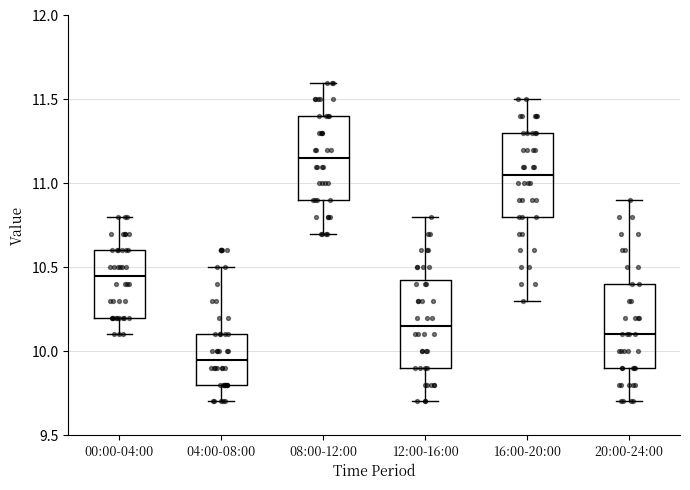

Reading left to right, read every box against the y-axis: the position of its median line, the range the box covers, and the ends of its whiskers. The values are not printed on the chart, so give them approximately, as read against the axis.

00:00-04:00: median 10.45, box 10.20 to 10.60, whiskers 10.10 to 10.80
04:00-08:00: median 9.95, box 9.80 to 10.10, whiskers 9.70 to 10.50
08:00-12:00: median 11.15, box 10.90 to 11.40, whiskers 10.70 to 11.60
12:00-16:00: median 10.15, box 9.90 to 10.45, whiskers 9.70 to 10.80
16:00-20:00: median 11.05, box 10.80 to 11.30, whiskers 10.30 to 11.50
20:00-24:00: median 10.10, box 9.90 to 10.40, whiskers 9.70 to 10.90